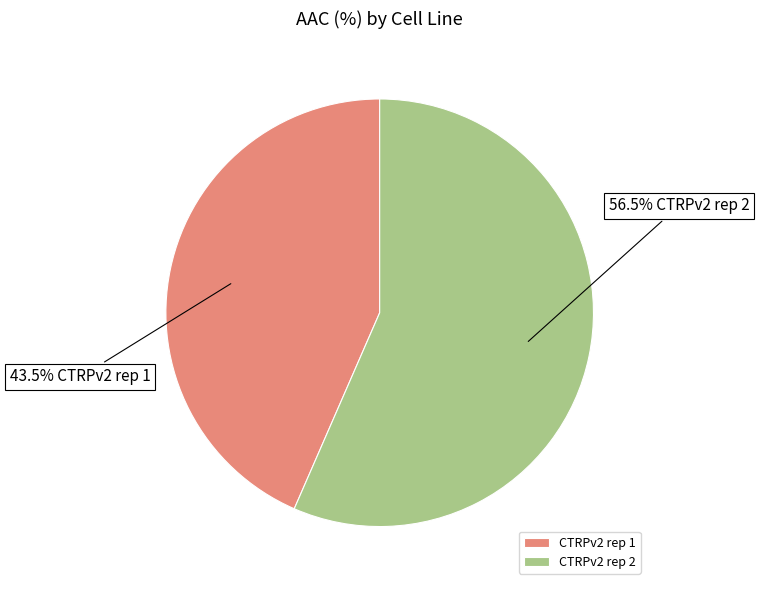

Is there any slice that represents more than half of the pie?

Yes